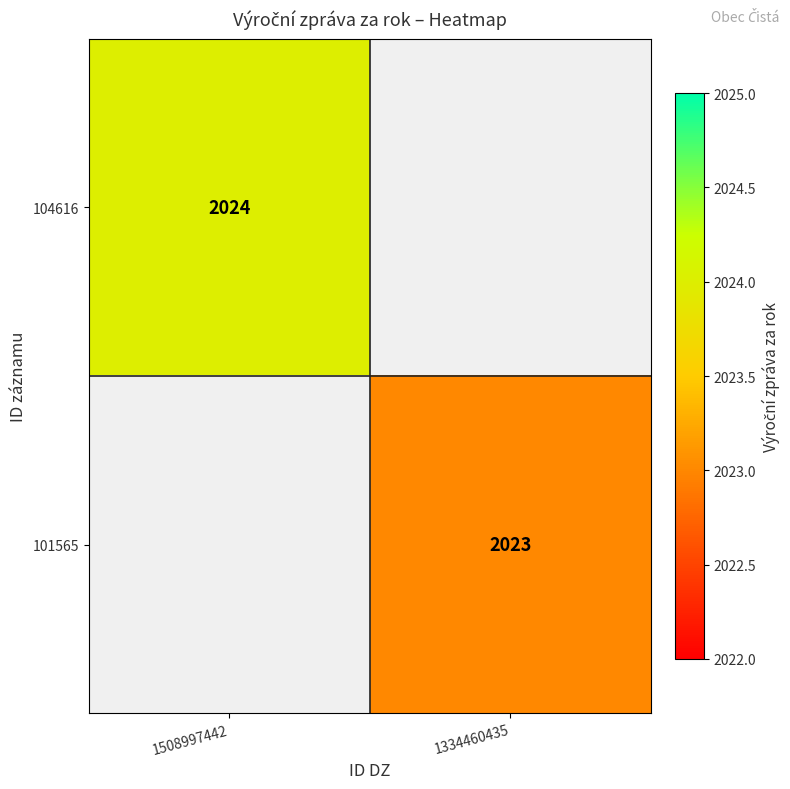

The value of 101565 at 1334460435 is 2023. True or false?

True